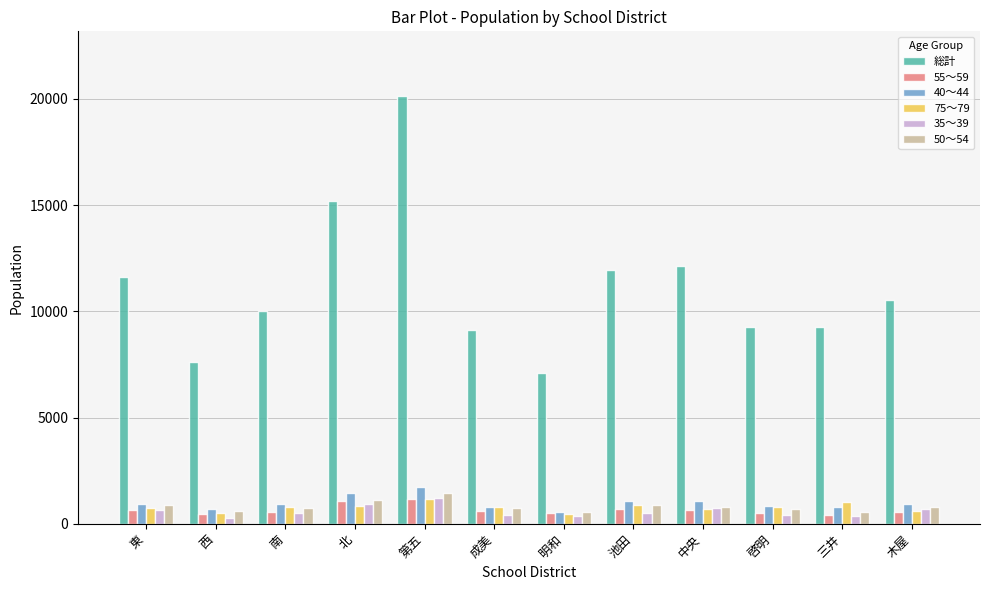

The value of 総計 at 南 is 16082. True or false?

False